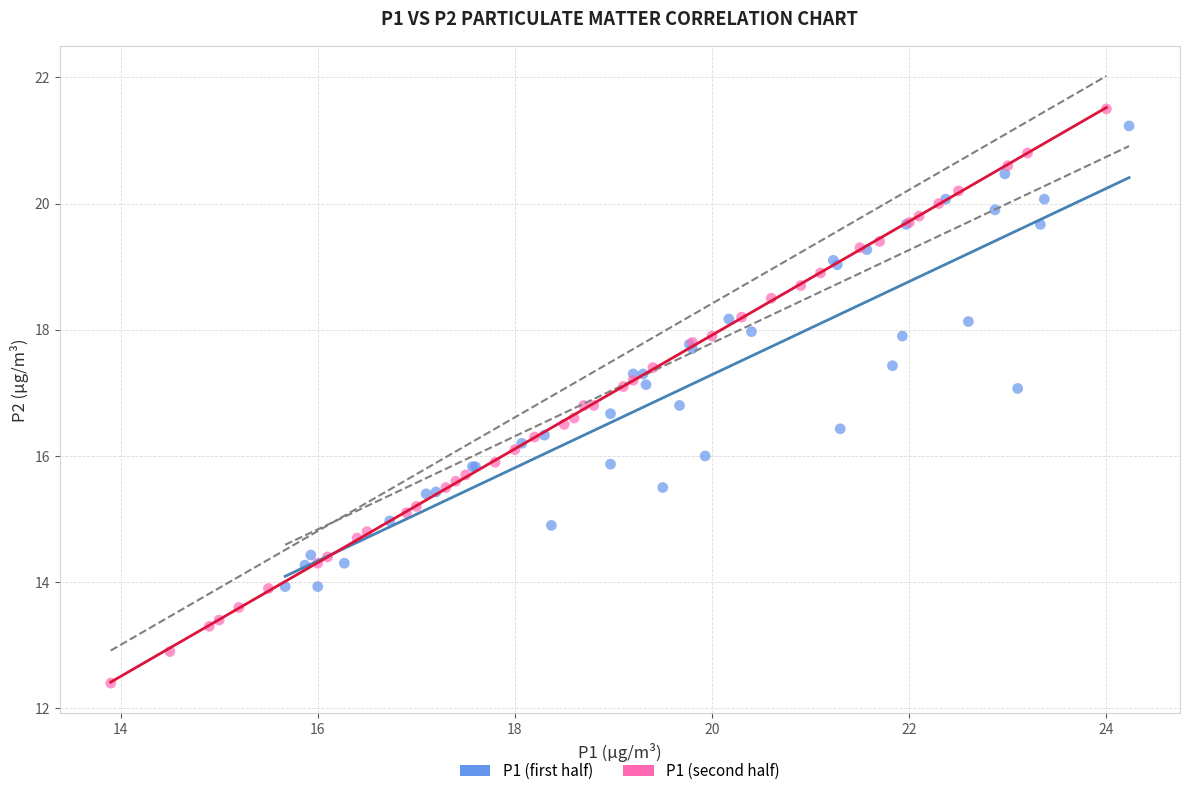

Which series has the widest spread of Y values?

P1 (second half)